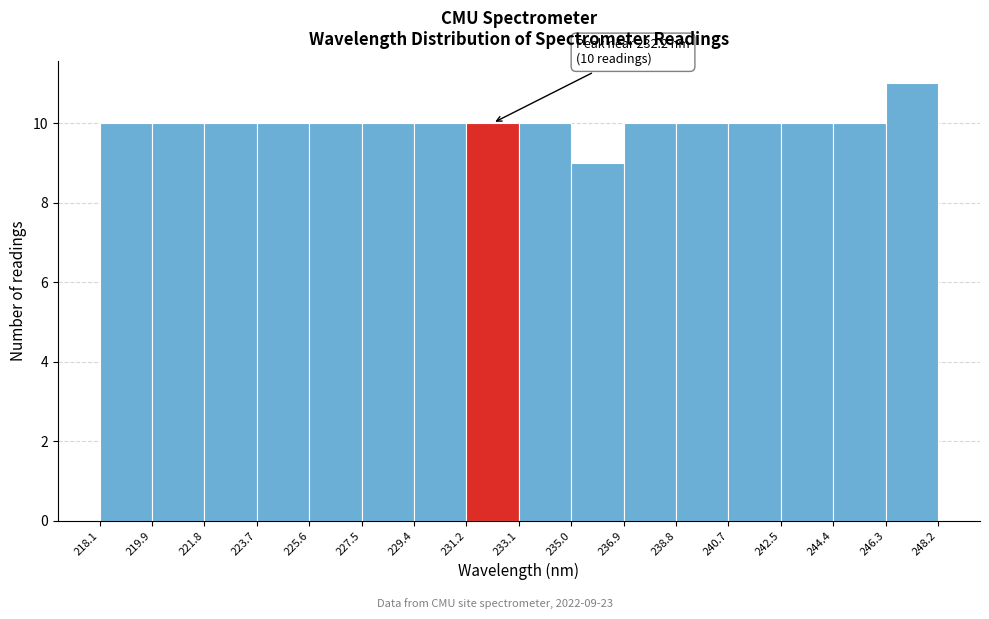

Over which range of the x-axis is the bar tallest?

246.3 to 248.2